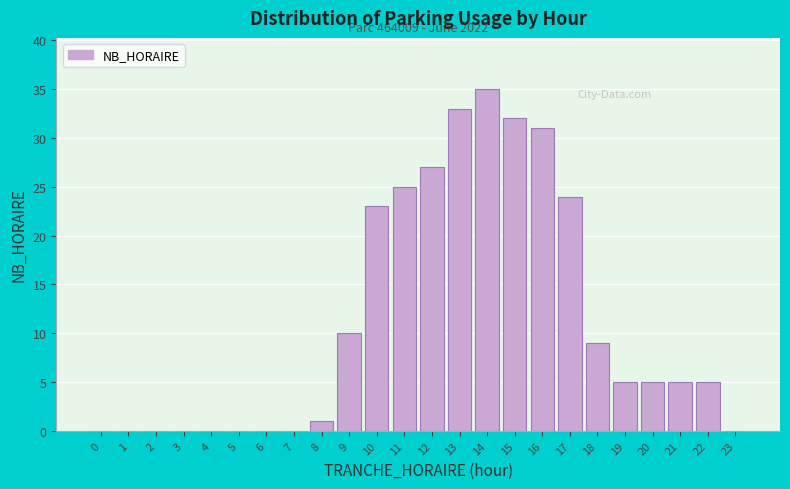

Reading right to left, list all the values displayed in this chart.

23=0	22=5	21=5	20=5	19=5	18=9	17=24	16=31	15=32	14=35	13=33	12=27	11=25	10=23	9=10	8=1	7=0	6=0	5=0	4=0	3=0	2=0	1=0	0=0